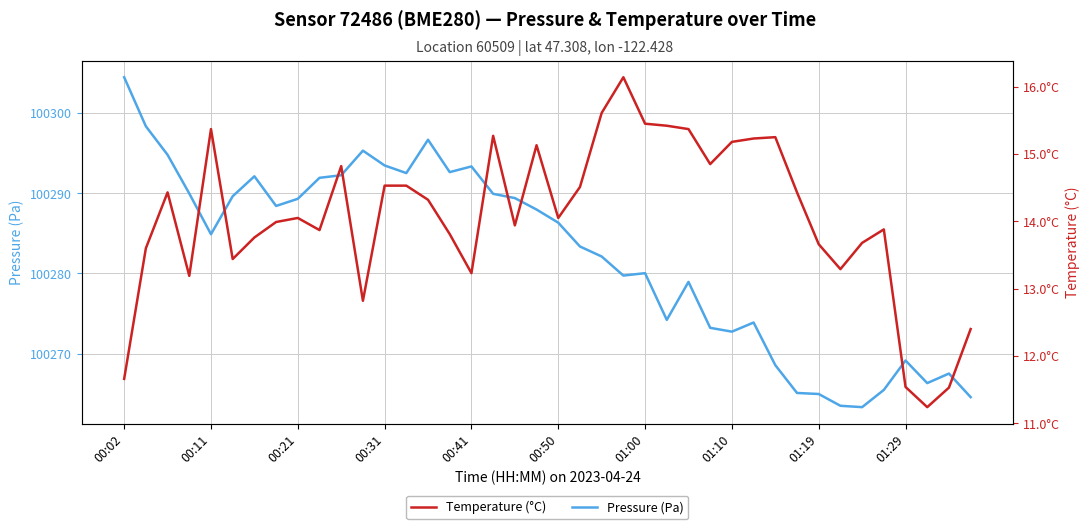

Reading left to right, what are all the values shown in this chart?

Pressure (Pa): 100304.5	100298.4	100294.8	100290.0	100284.9	100289.6	100292.1	100288.4	100289.3	100291.9	100292.2	100295.3	100293.5	100292.5	100296.7	100292.6	100293.4	100289.9	100289.4	100288.0	100286.3	100283.4	100282.1	100279.7	100280.0	100274.2	100278.9	100273.2	100272.7	100273.9	100268.6	100265.1	100264.9	100263.5	100263.3	100265.5	100269.1	100266.3	100267.5	100264.6
Temperature (°C): 11.7	13.6	14.4	13.2	15.4	13.4	13.8	14.0	14.1	13.9	14.8	12.8	14.5	14.5	14.3	13.8	13.2	15.3	13.9	15.1	14.1	14.5	15.6	16.1	15.4	15.4	15.4	14.8	15.2	15.2	15.2	14.4	13.7	13.3	13.7	13.9	11.5	11.2	11.5	12.4